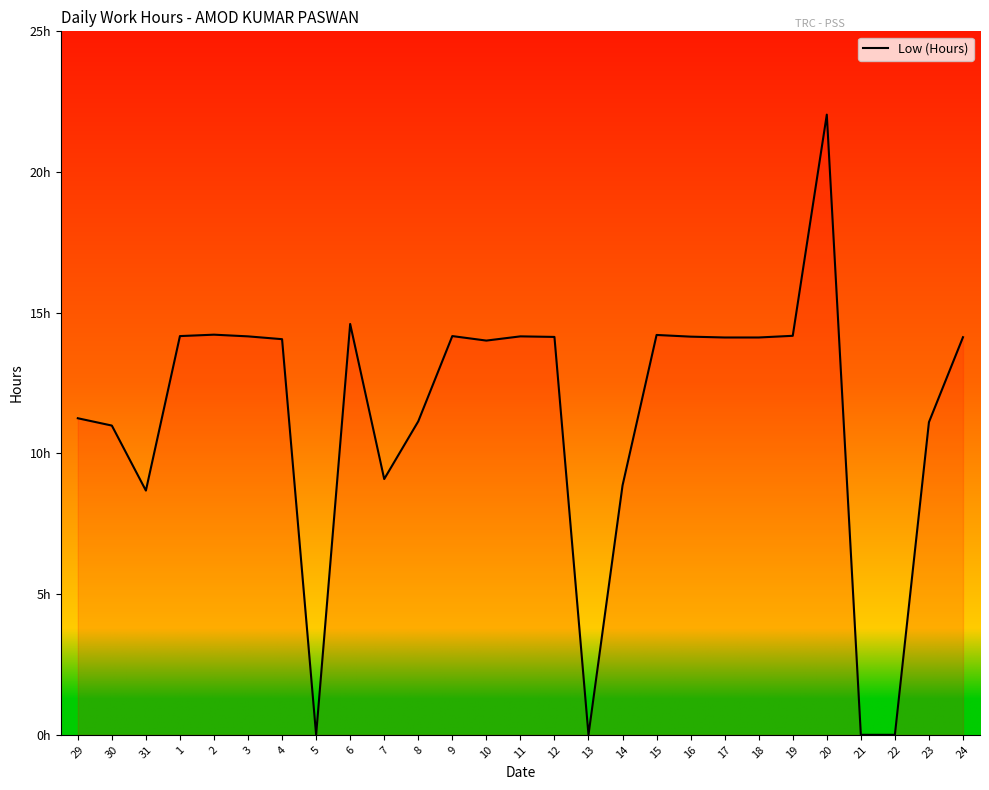

The chart shows a value of 14.1 at 4. True or false?

True